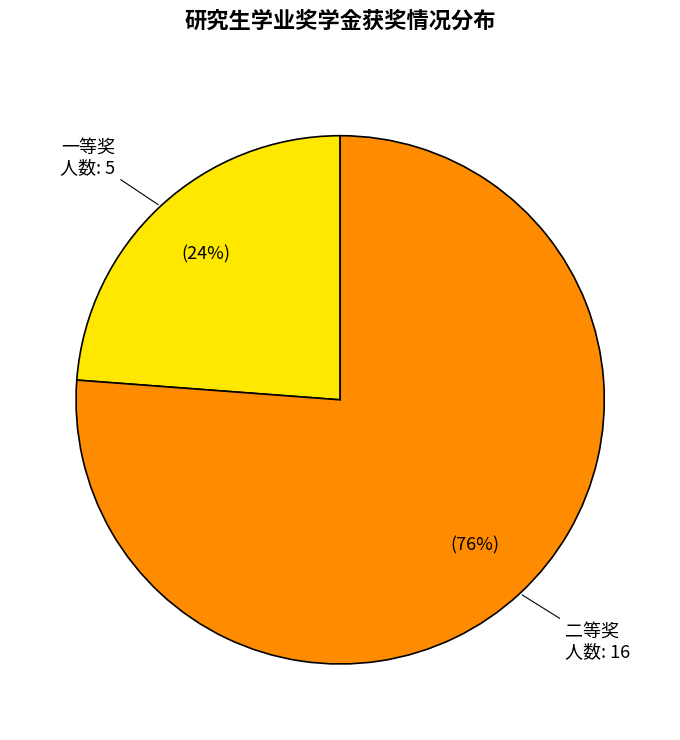

To the nearest percent, what is the average slice percentage?

50%